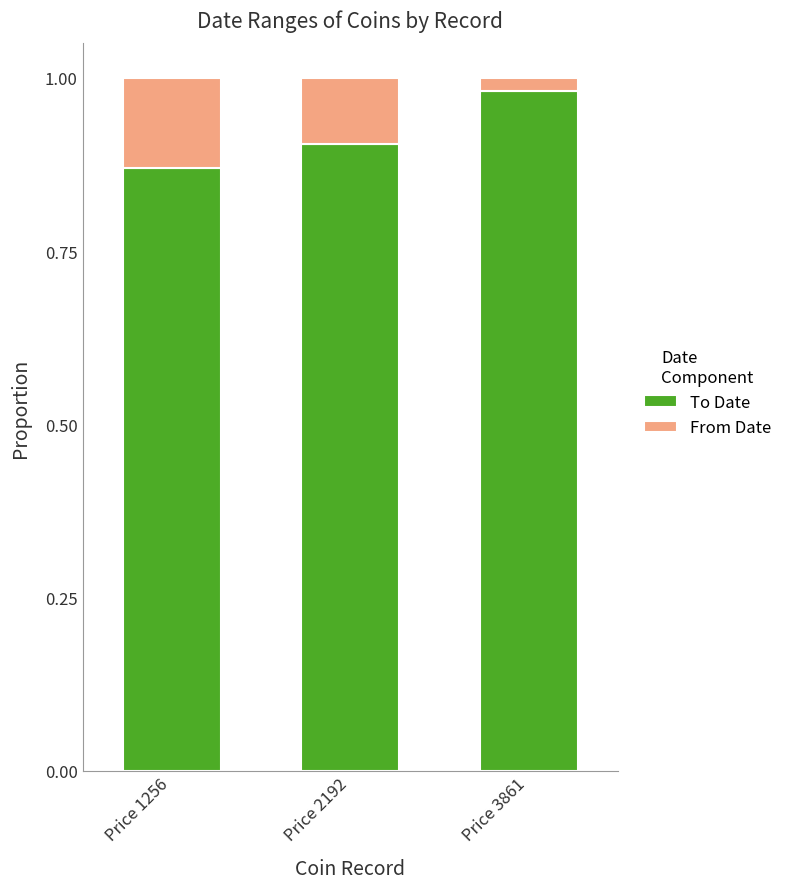

What is the sum of the To Date values at Price 2192 and Price 1256?

1.8